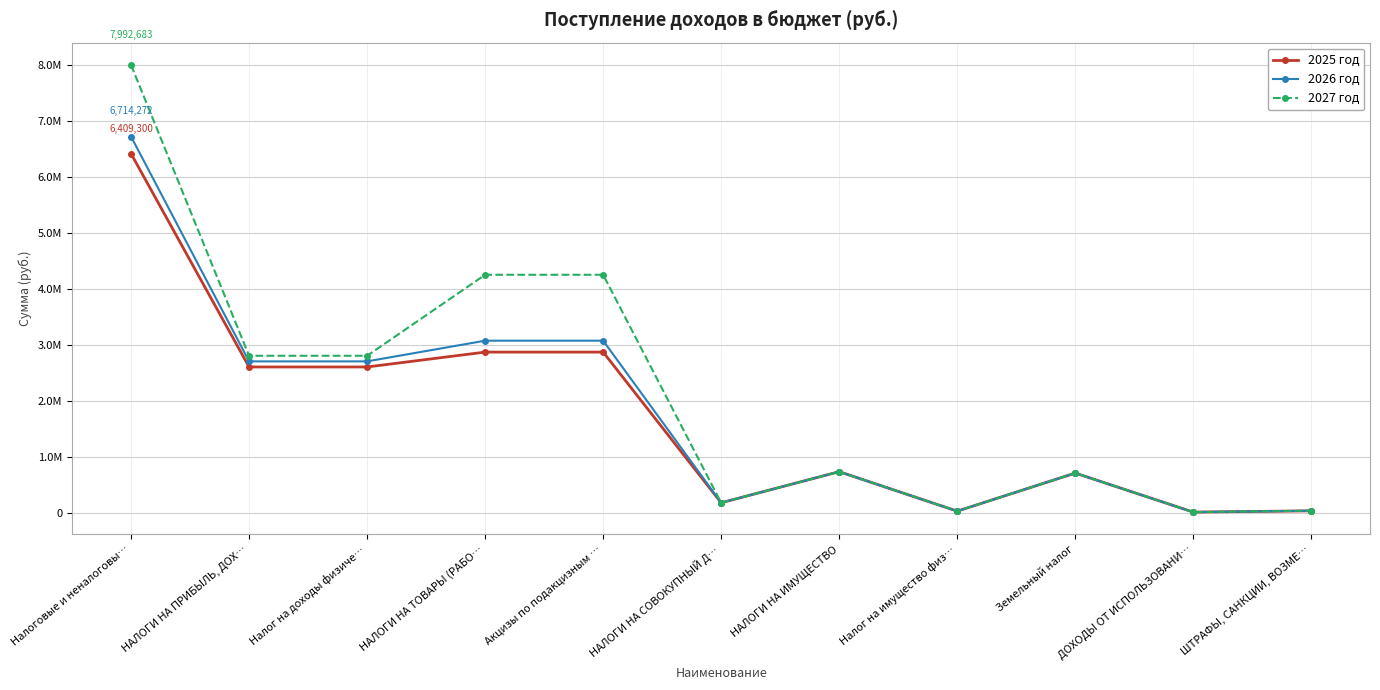

Does the chart have visible grid lines?

Yes